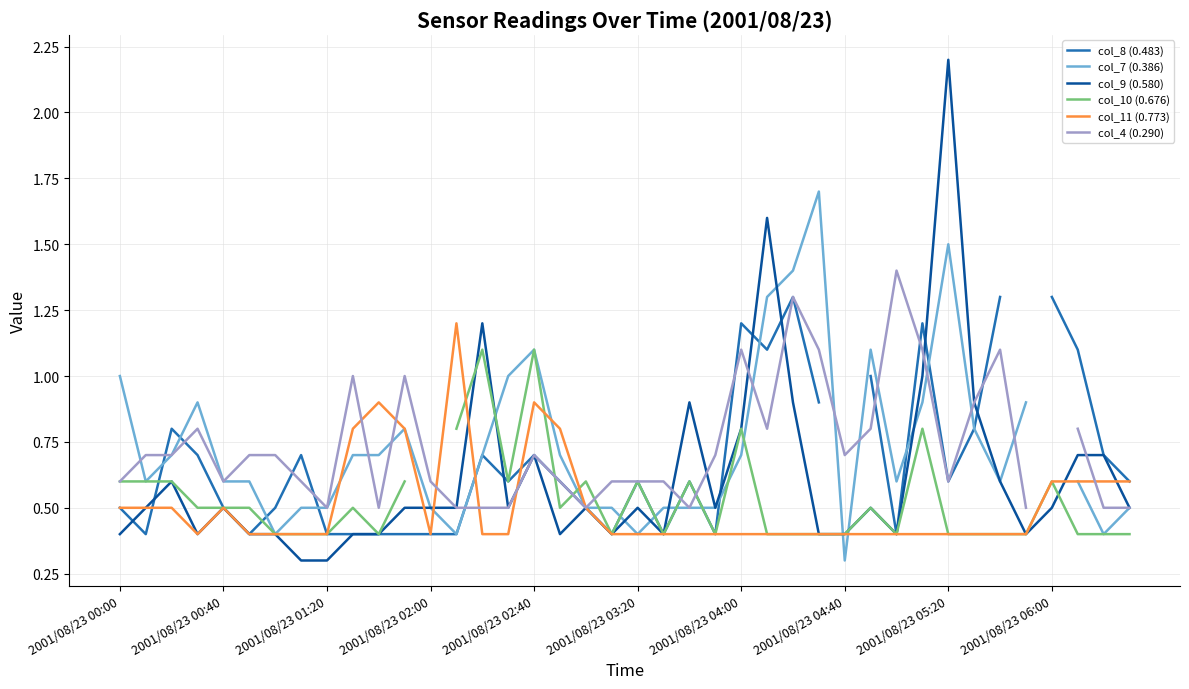

What is the highest value of the col_9 (0.580) series?

2.2